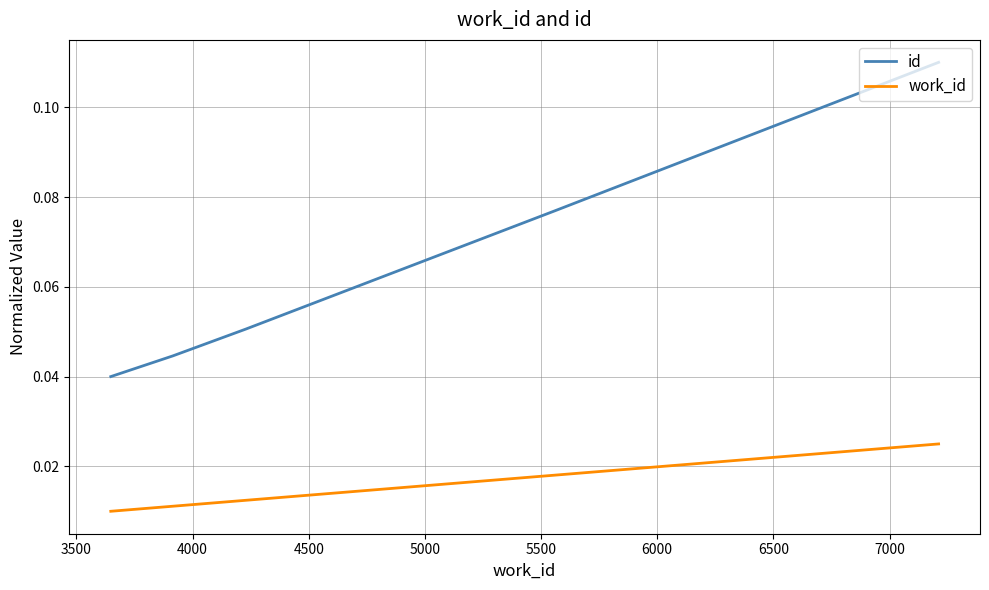

How many lines are shown in the chart?

2